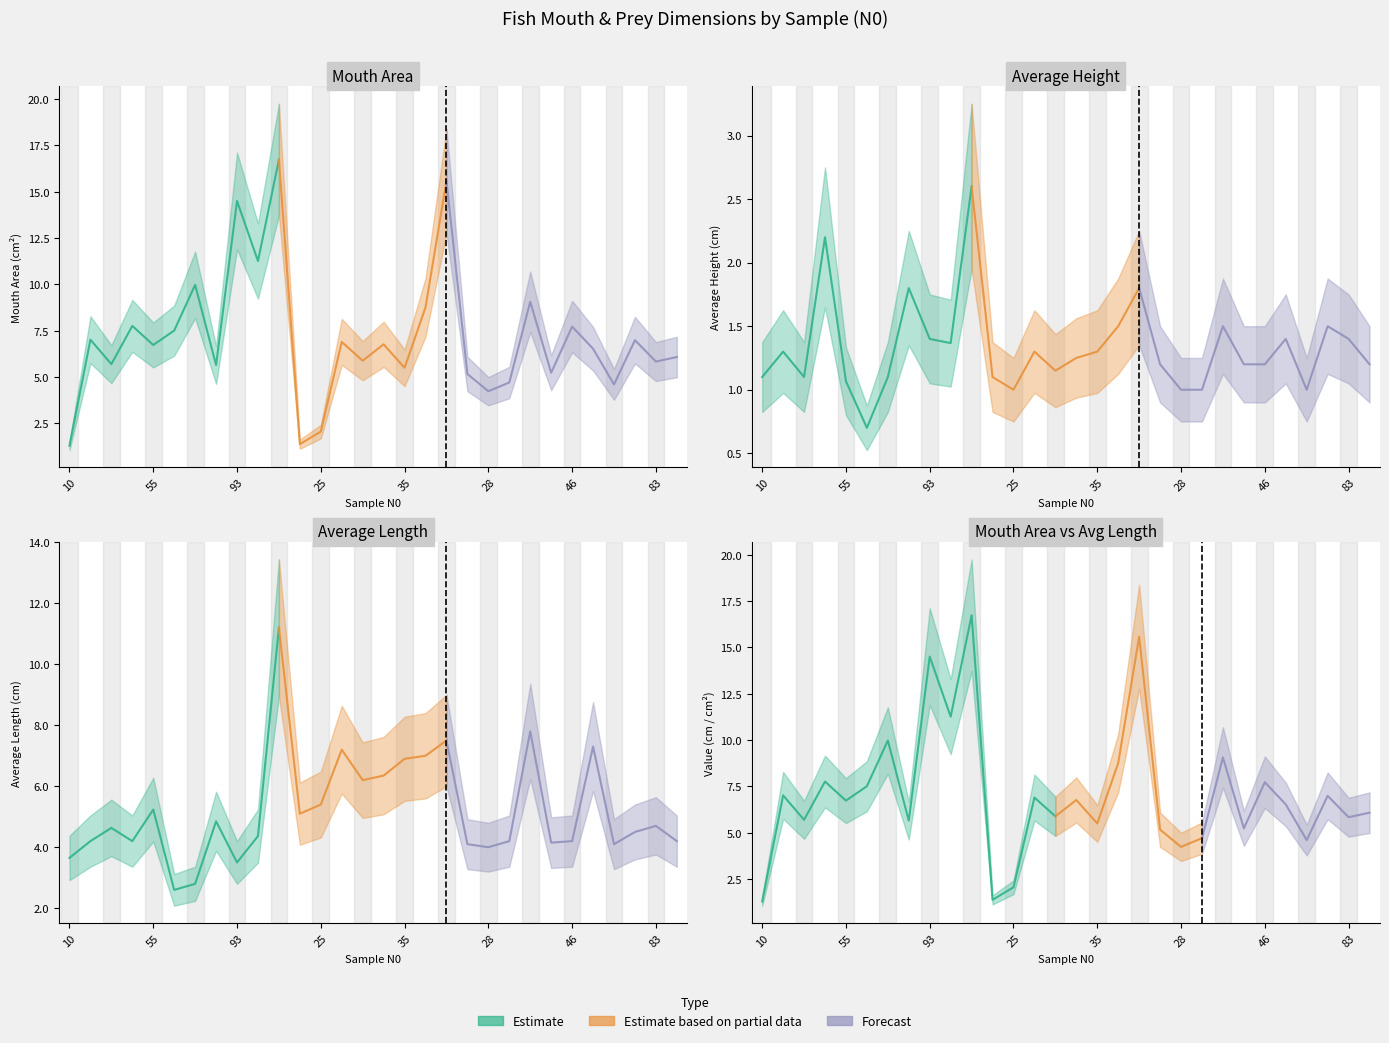

What is the label of the 12th point from the left?

14